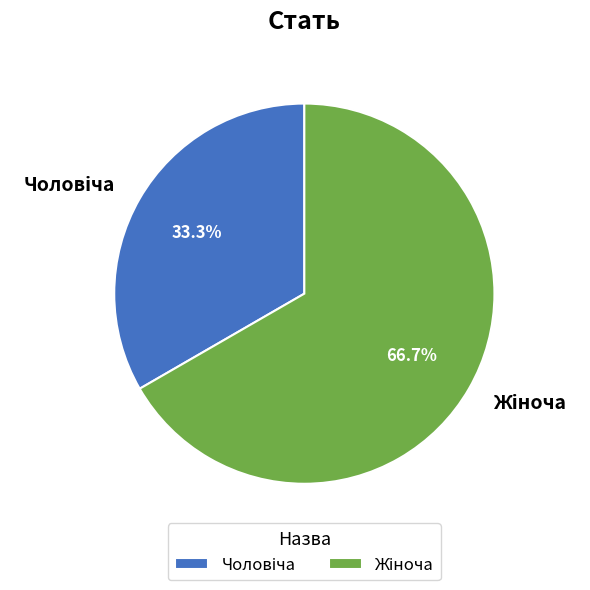

Does any single category account for the majority?

Yes